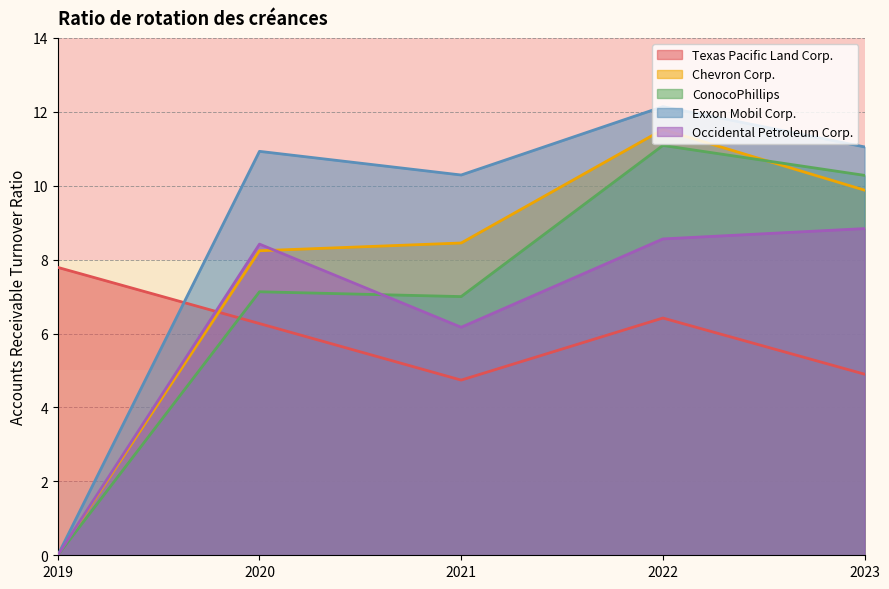

The Chevron Corp. series shows 6.2 at 2019-12-31. True or false?

False